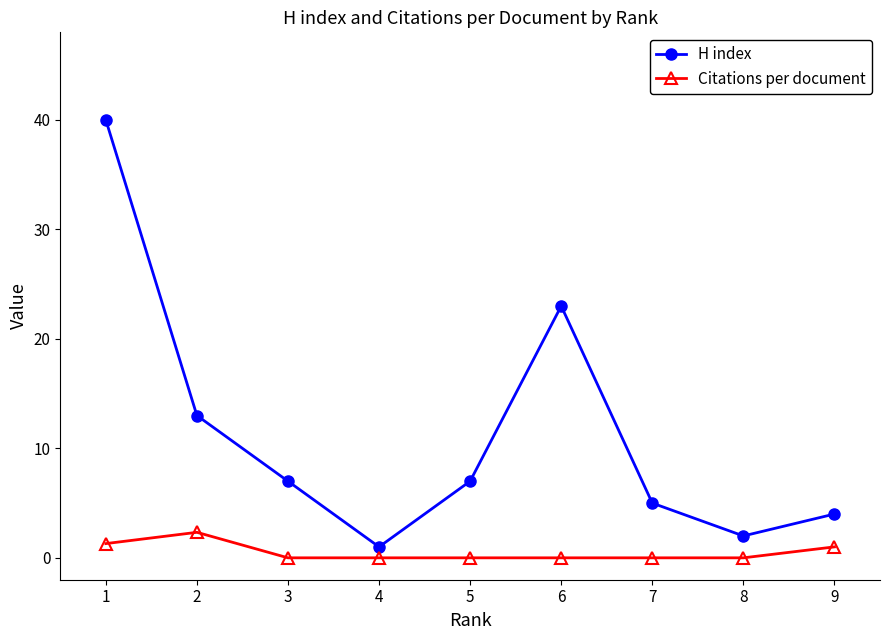

True or false: H index has more than 2 points higher than both neighbors.

False